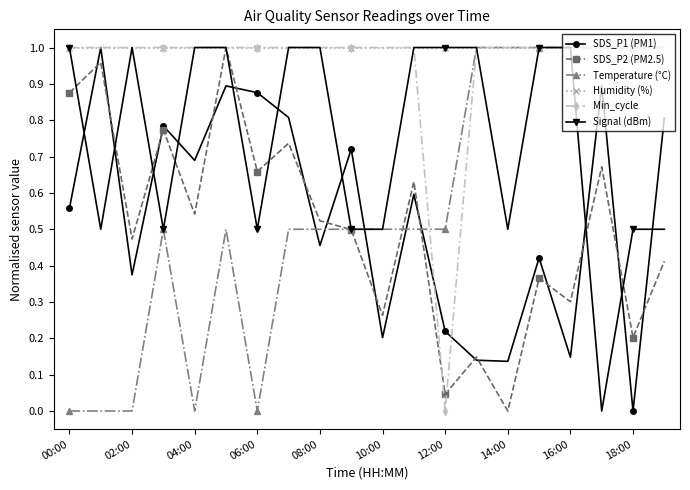

How many interior local valleys does the SDS_P2 (PM2.5) series have?

8